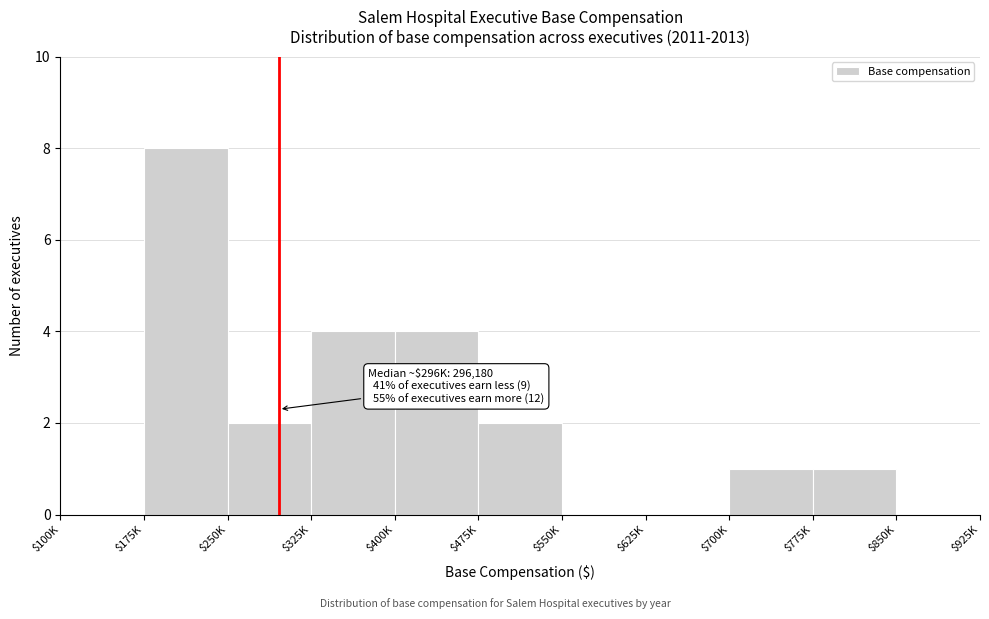

True or false: the data shows 8 at $175K.

True